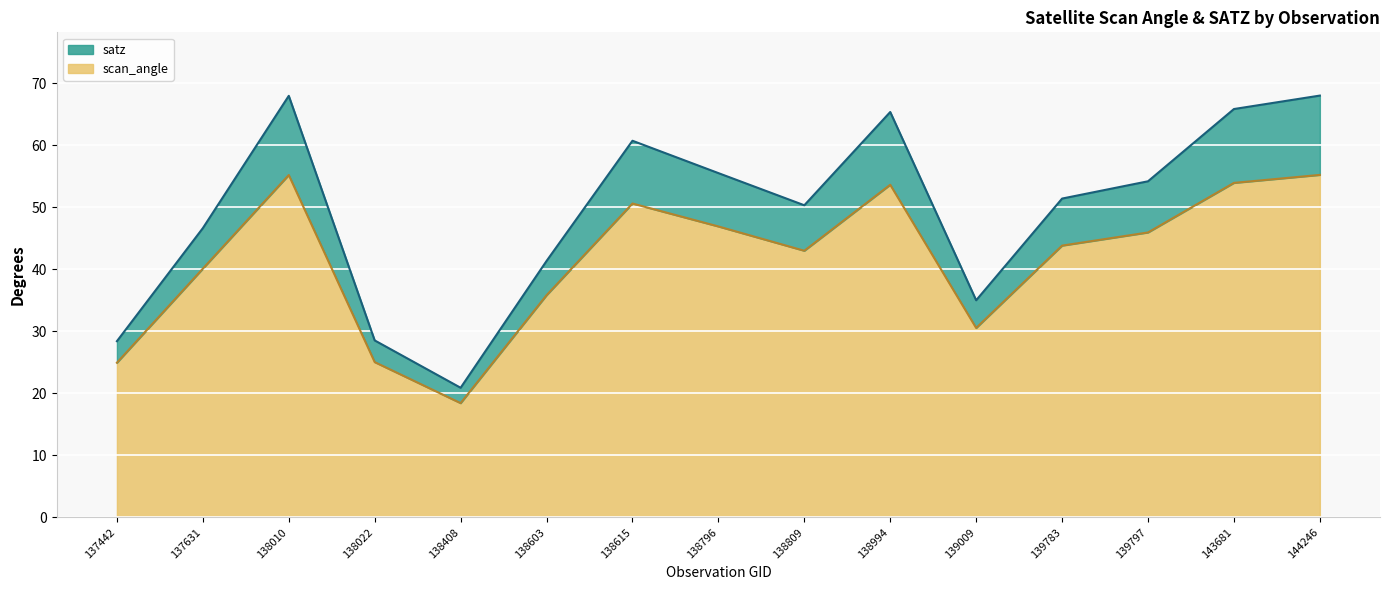

True or false: satz and scan_angle cross at least once.

False